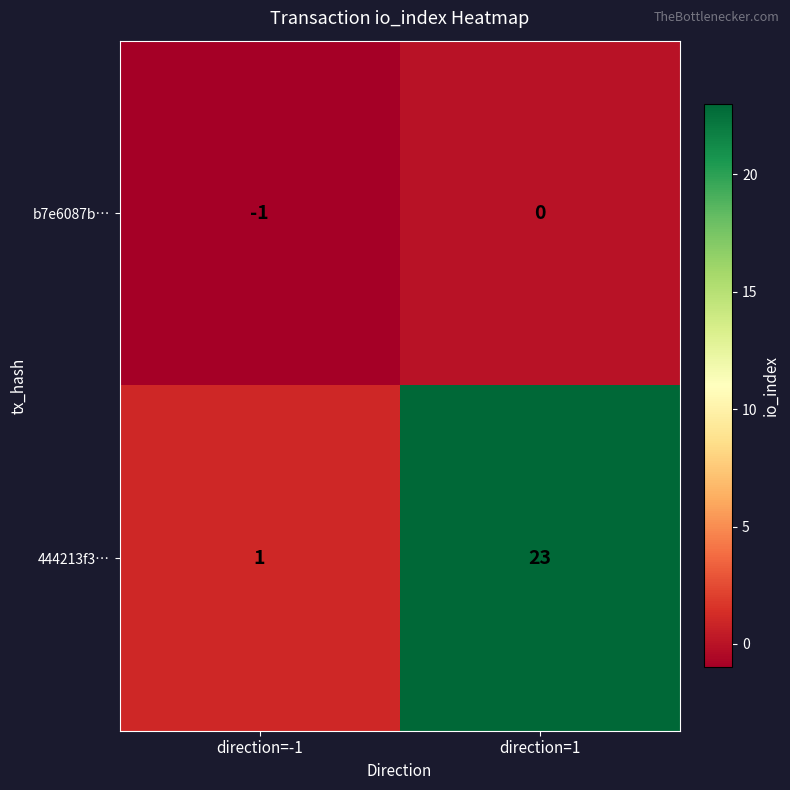

What is the difference between the maximum and minimum values in the 444213f3… series?

22